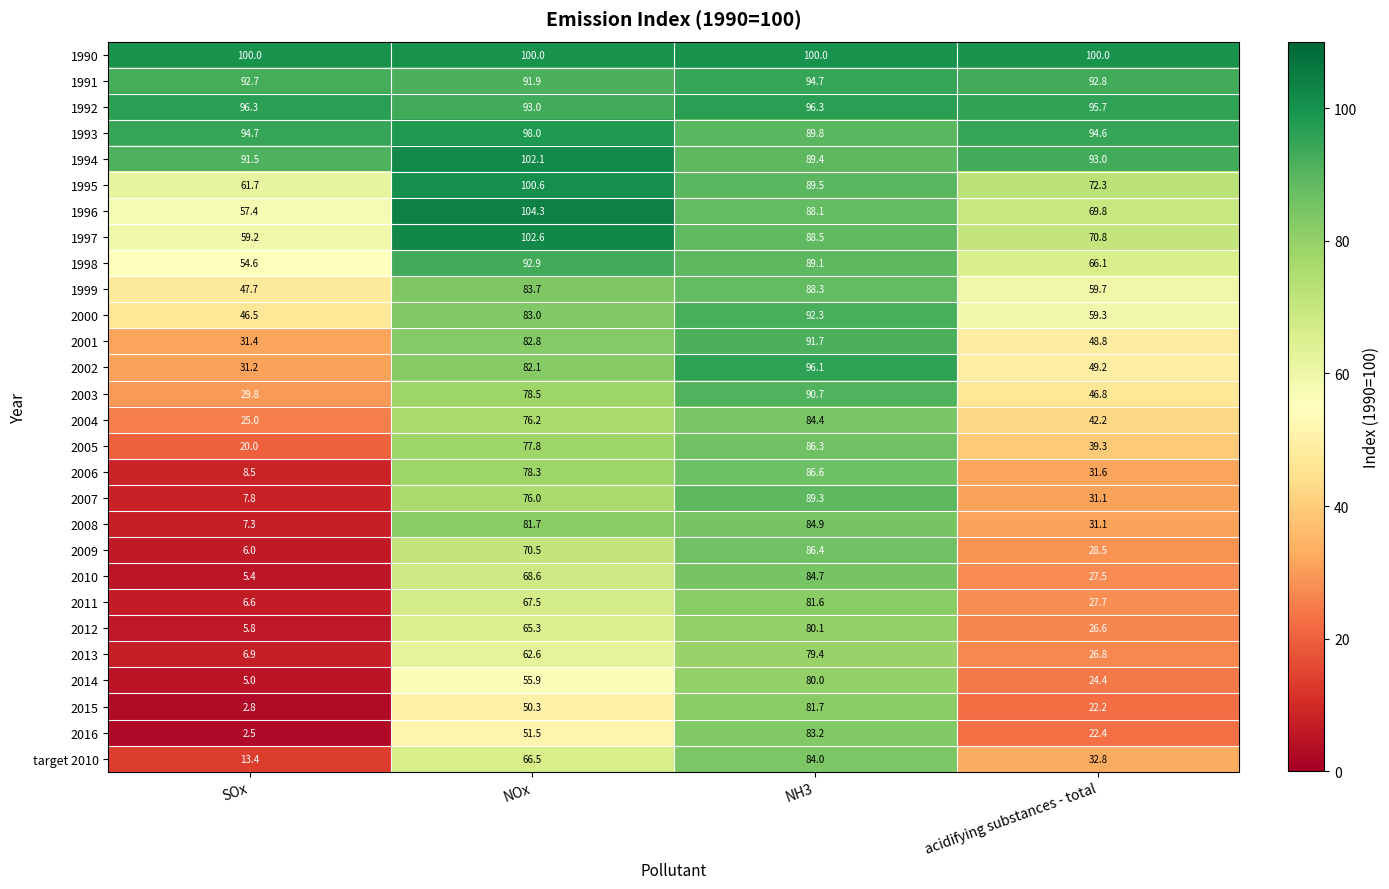

Where does the 1992 series first go above 96?

SOx